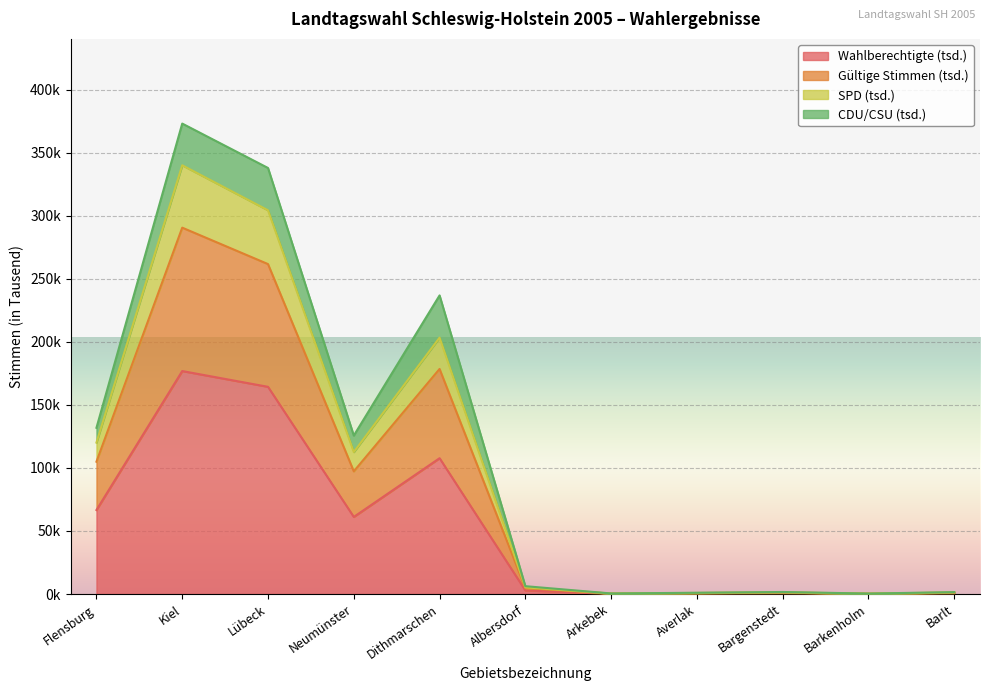

What is the highest value of the Wahlberechtigte (tsd.) series?

176.8